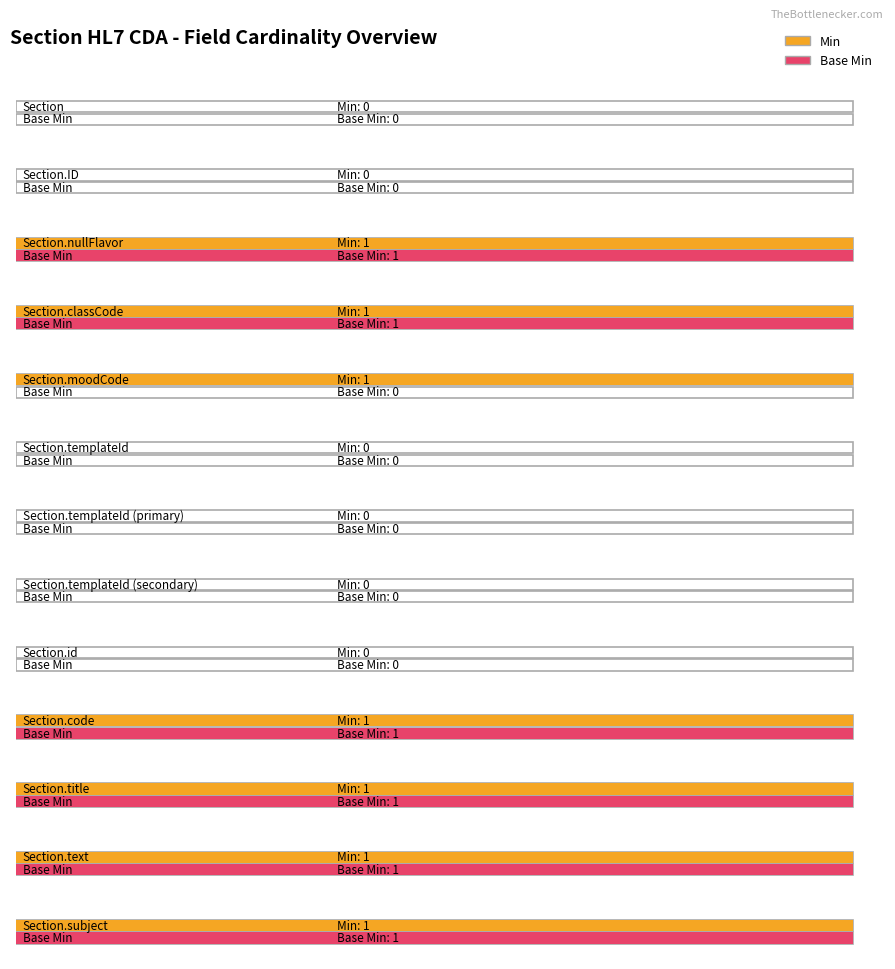

List the series in order of their overall mean, lowest first.

Base Min, Min